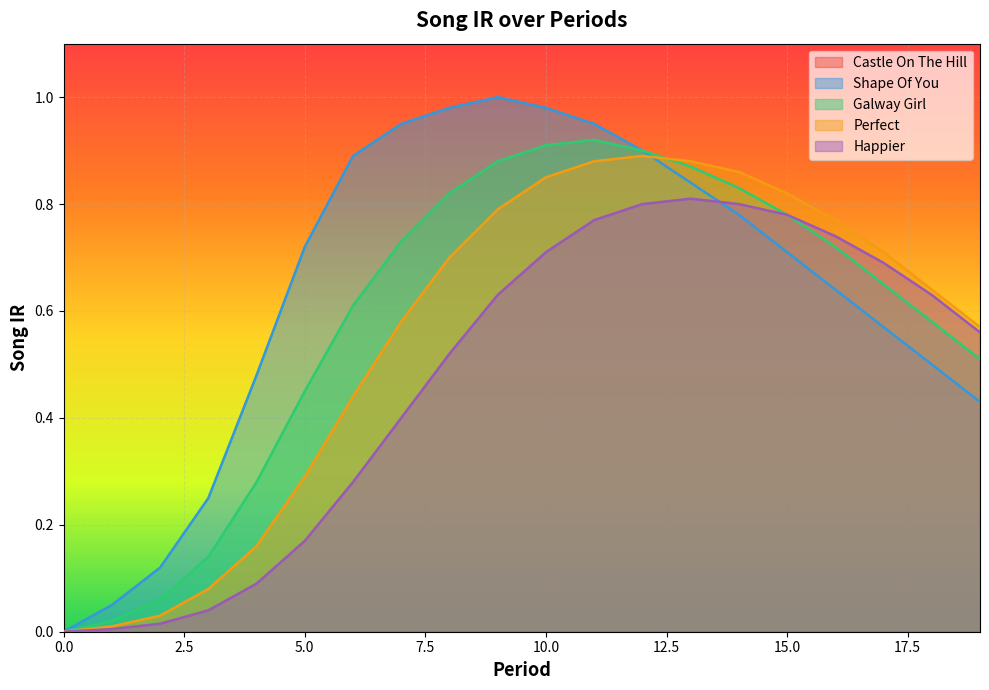

True or false: Shape Of You has more than 0 interior local peaks.

True